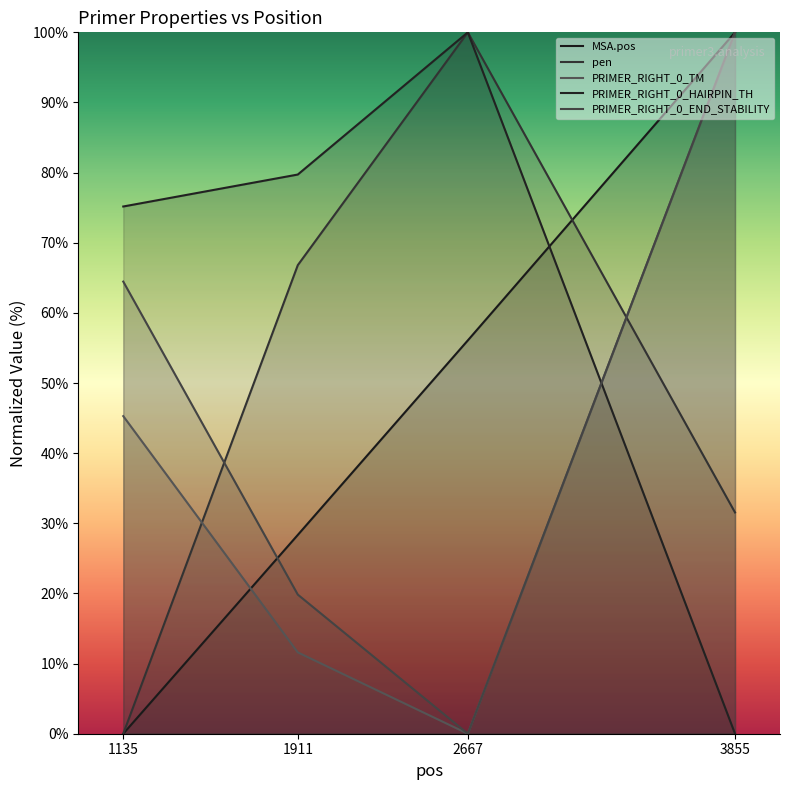

Rank the series by their maximum value, from highest to lowest.

MSA.pos, pen, PRIMER_RIGHT_0_TM, PRIMER_RIGHT_0_HAIRPIN_TH, PRIMER_RIGHT_0_END_STABILITY